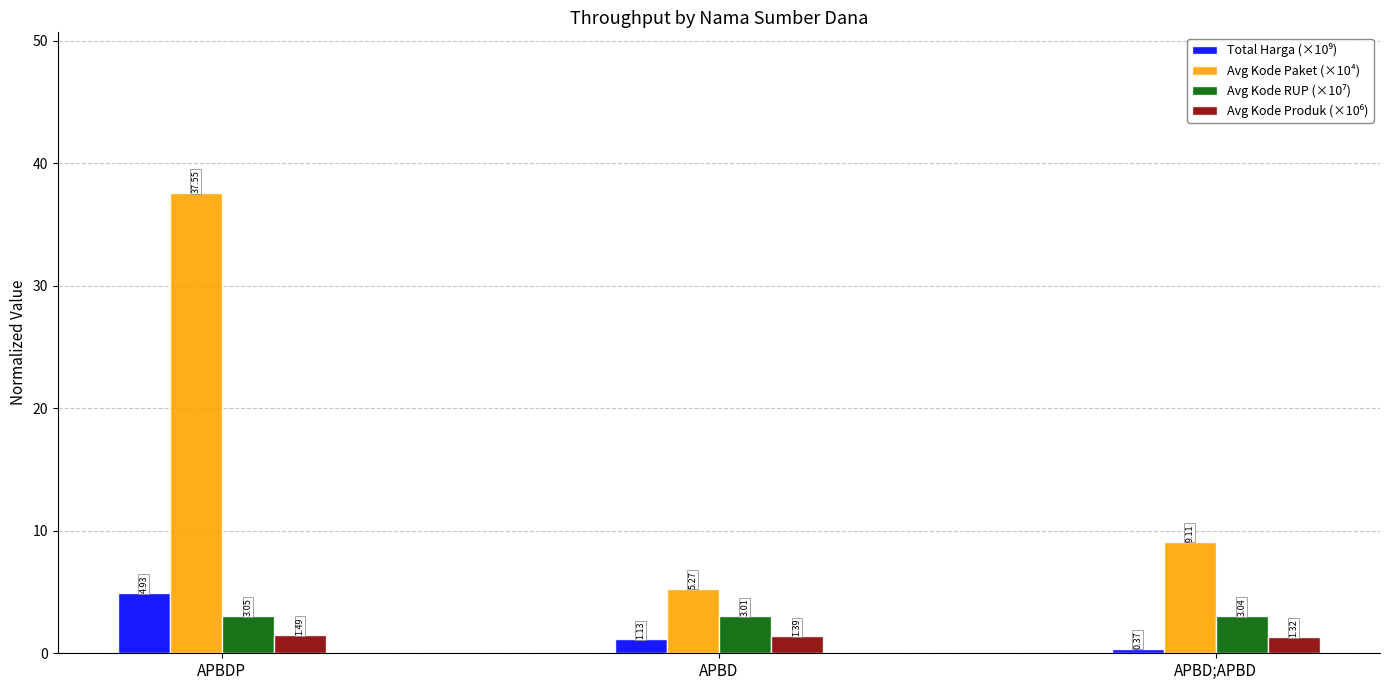

How many bars are there in each group?

4